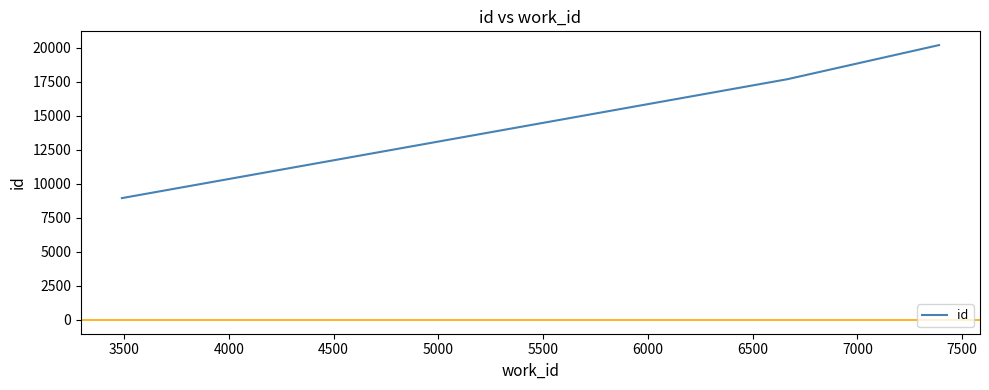

What is the difference between the maximum and minimum values?

11234